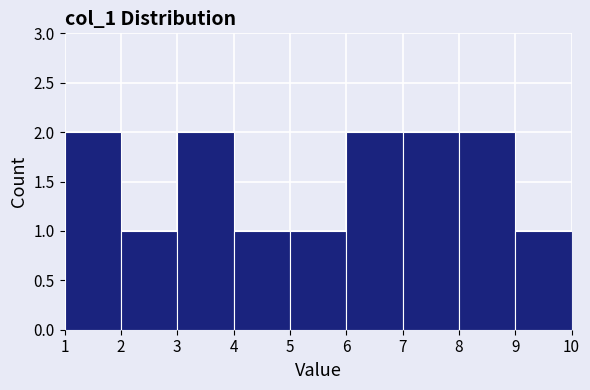

How tall is the bar that spans 3 to 4 on the x-axis? The values are not printed on the chart, so give them approximately, as read against the axis.

2